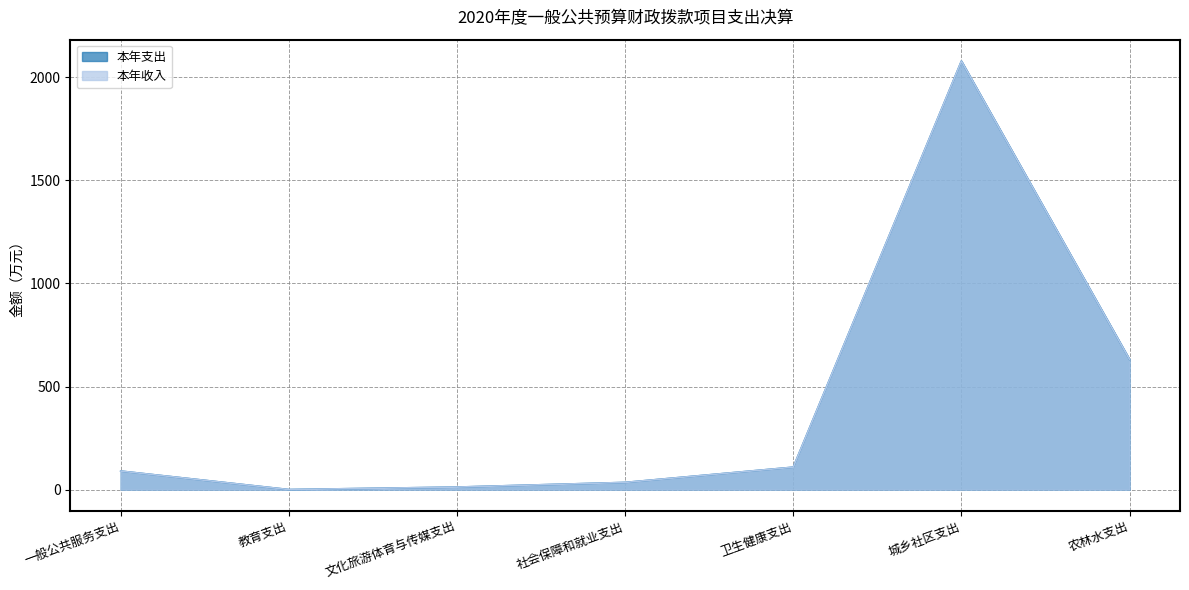

At 教育支出, list the series in order from largest to smallest.

本年支出, 本年收入